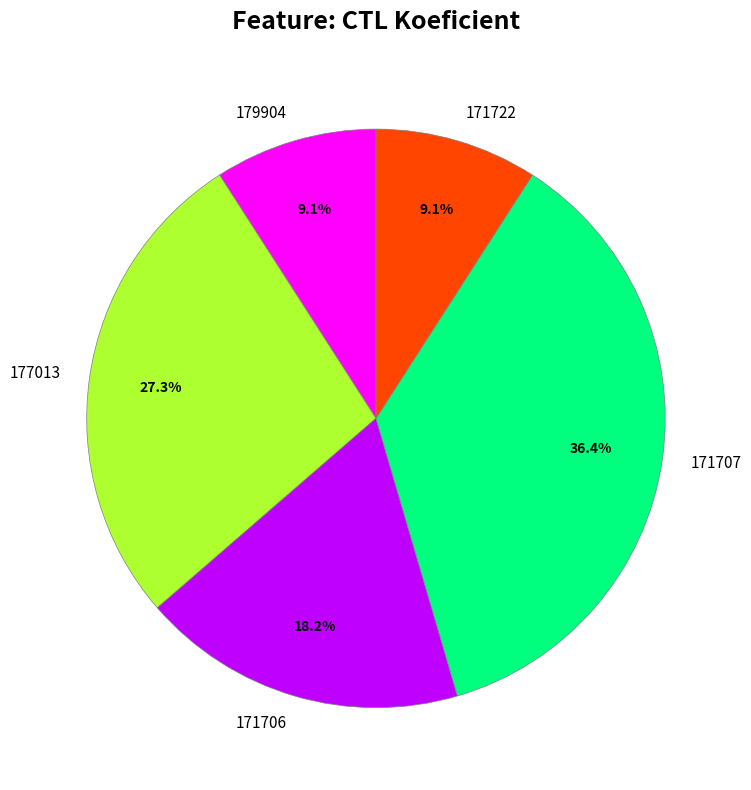

Which category has the biggest portion of the pie?

171707